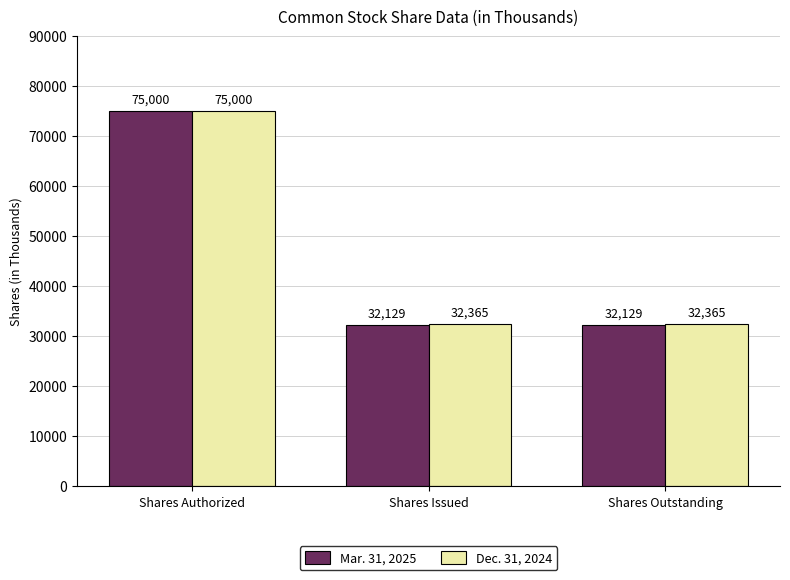

Count the Mar. 31, 2025 values in the range 32129 to 75000.

3